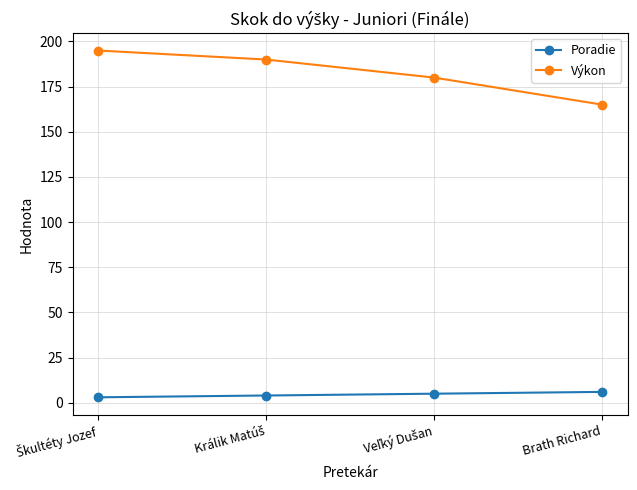

True or false: Poradie and Výkon intersect in this chart.

False